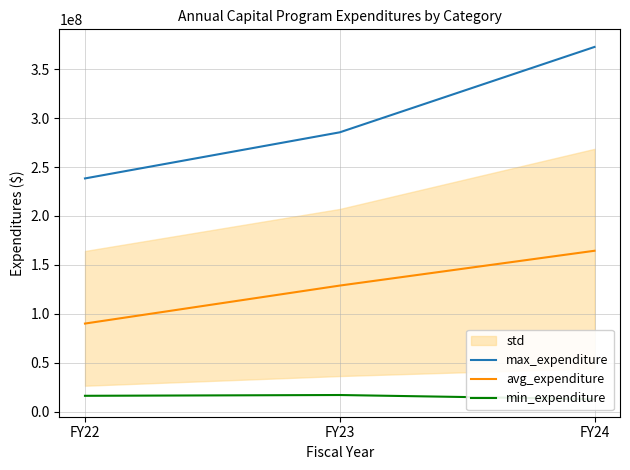

Is it true that avg_expenditure equals 215037889 at FY24?

False